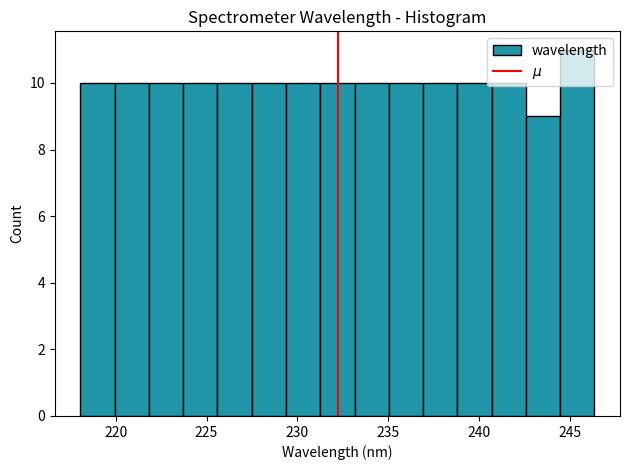

Read against the x-axis, roughly where is the centre of the tallest bar?

245.5